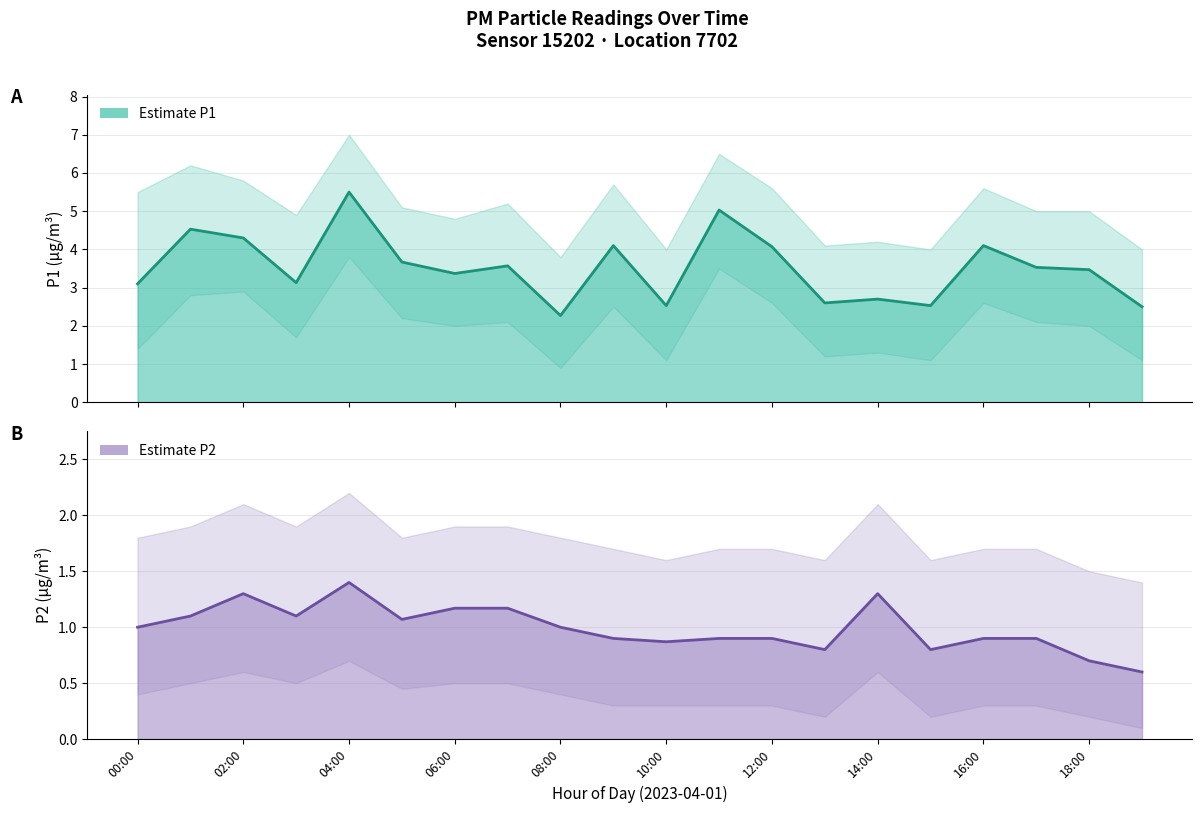

What is the difference between the second highest and second lowest values in the P2_upper series?

0.6